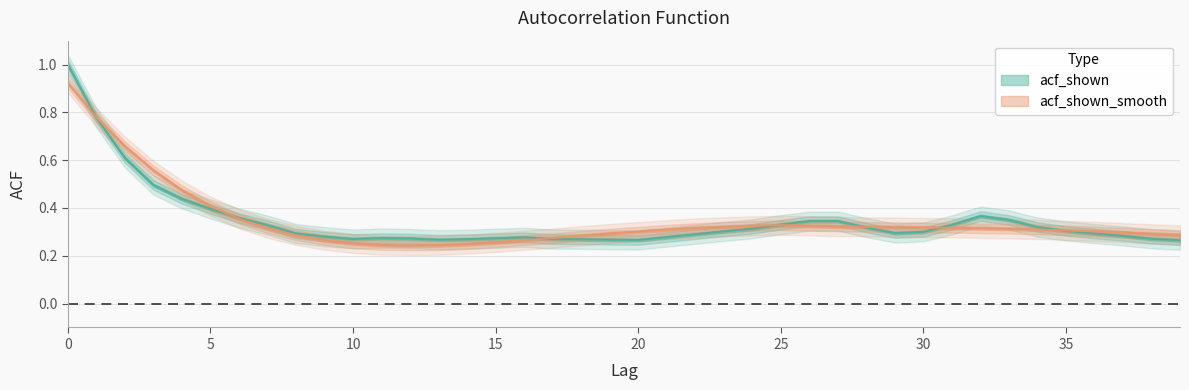

In acf_shown_smooth, how many points are higher than both neighbors (excluding endpoints)?

1